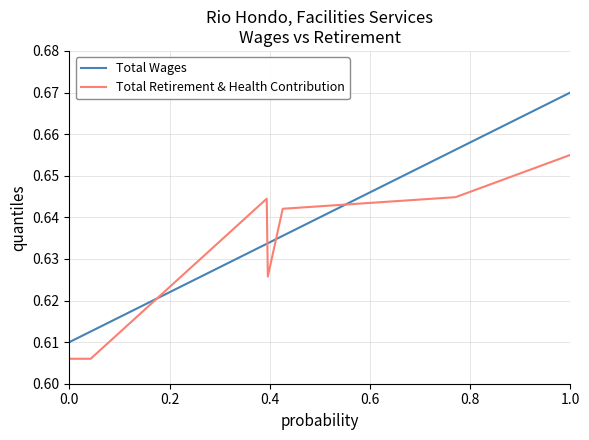

Rank the series by their average value, from highest to lowest.

Total Wages, Total Retirement & Health Contribution